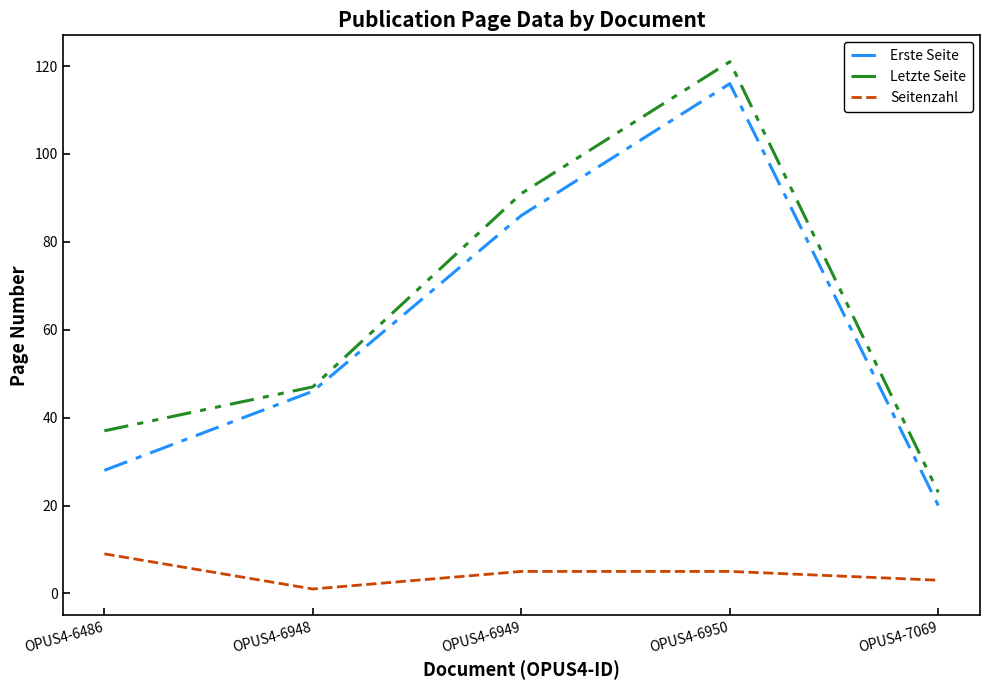

Reading right to left, what are all the values shown in this chart?

Erste Seite: OPUS4-7069=20	OPUS4-6950=116	OPUS4-6949=86	OPUS4-6948=46	OPUS4-6486=28
Letzte Seite: OPUS4-7069=23	OPUS4-6950=121	OPUS4-6949=91	OPUS4-6948=47	OPUS4-6486=37
Seitenzahl: OPUS4-7069=3	OPUS4-6950=5	OPUS4-6949=5	OPUS4-6948=1	OPUS4-6486=9